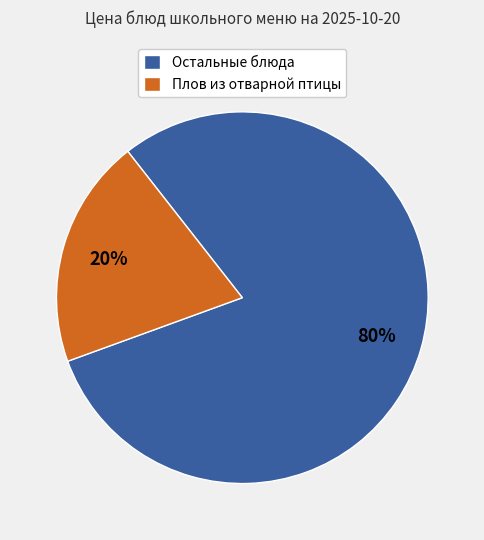

Count the number of slices in the pie.

2